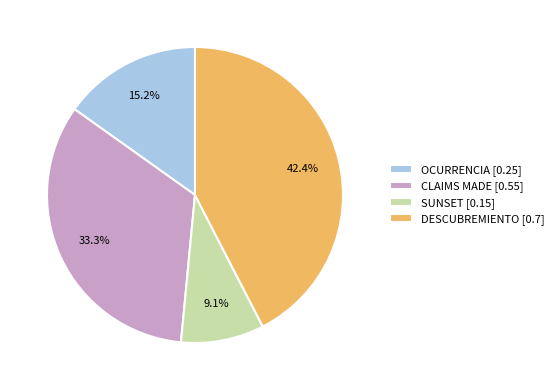

What is the total percentage of DESCUBREMIENTO and SUNSET?

51.5%